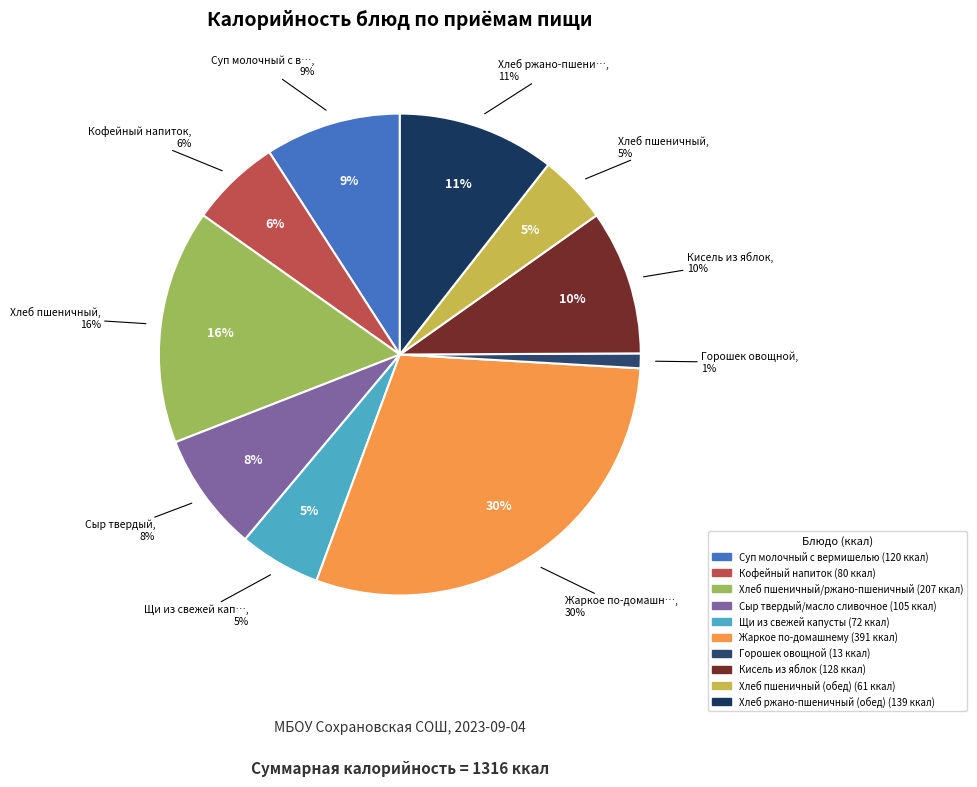

Which category has the smallest portion of the pie?

Горошек овощной